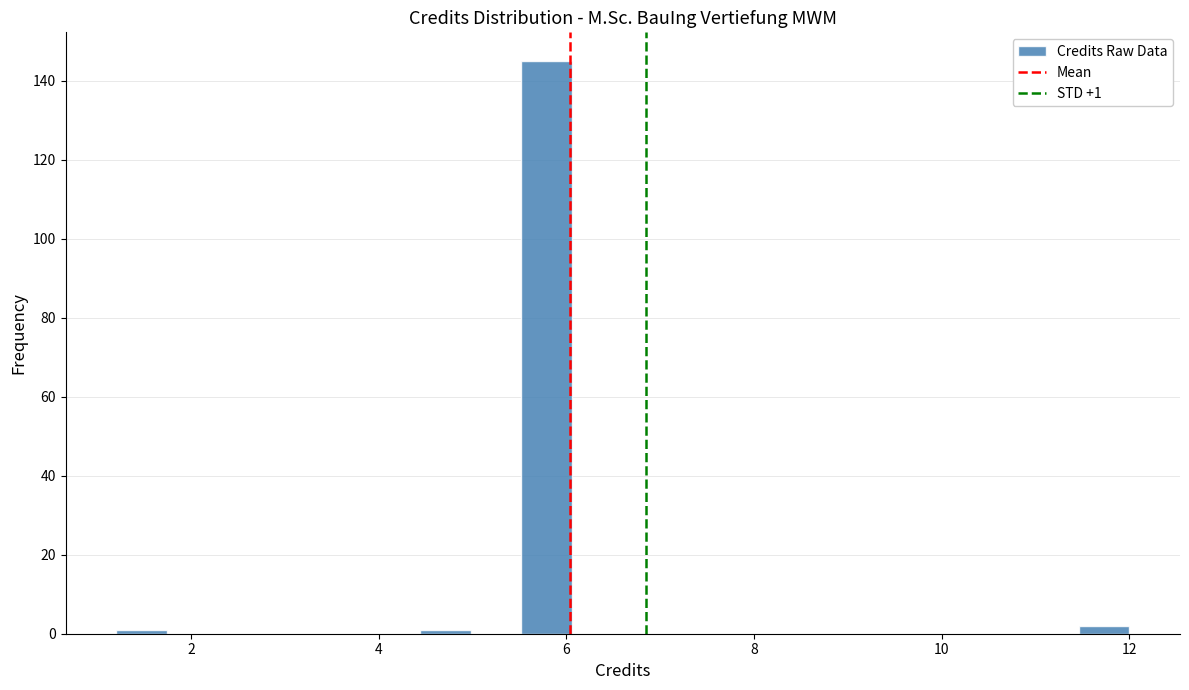

Around what value on the x-axis is the tallest bar? Give the approximate position of its centre, as read against the axis.

5.8